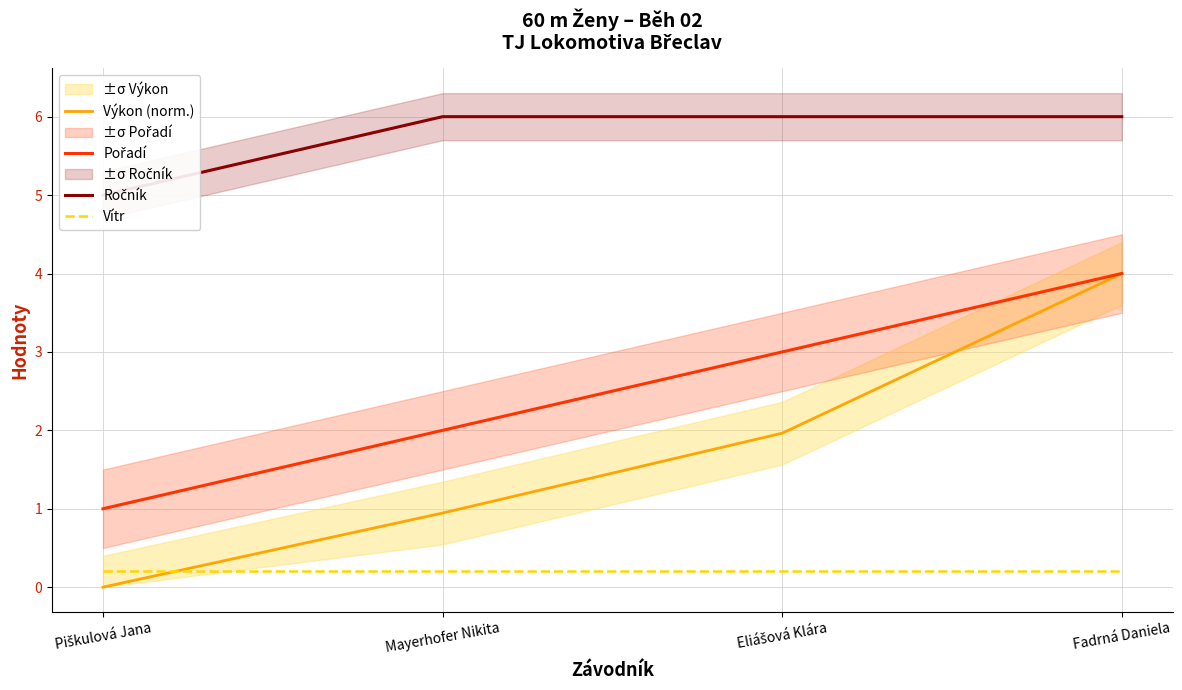

Between Piškulová Jana and Fadrná Daniela, which is larger?

Fadrná Daniela